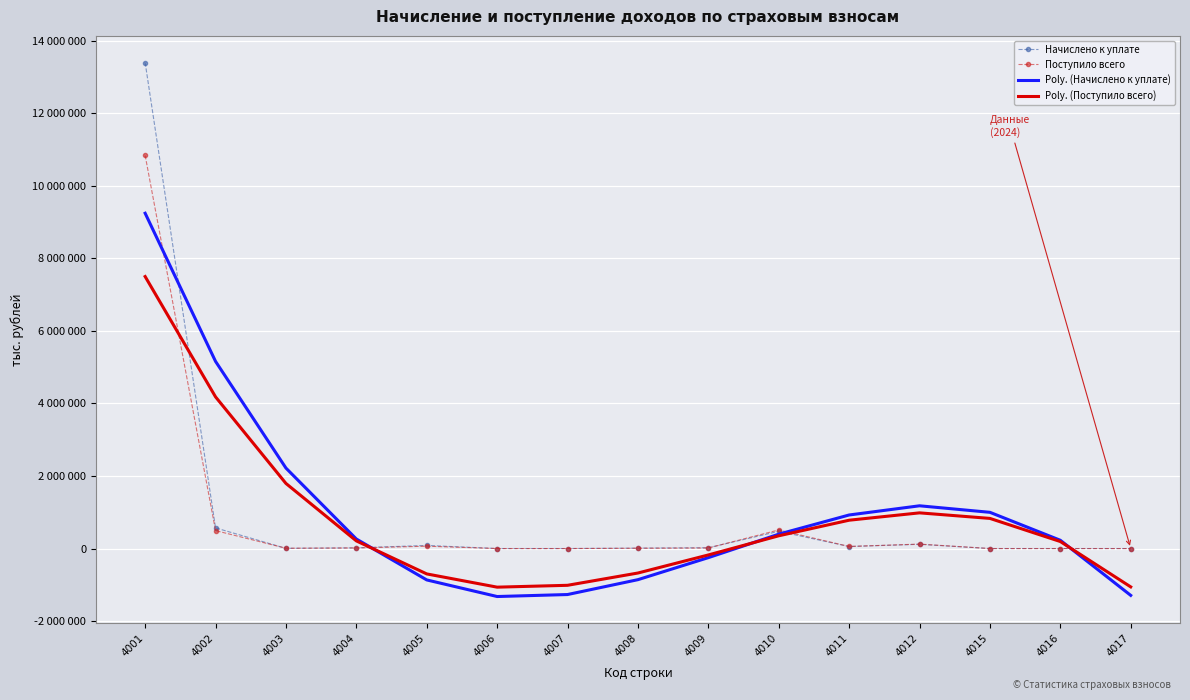

Which series ends up on top after the final intersection of Поступило всего and Начислено к уплате?

Поступило всего